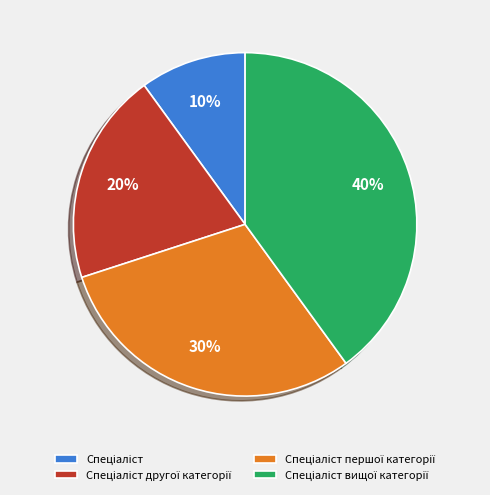

Is there a majority slice in this chart?

No